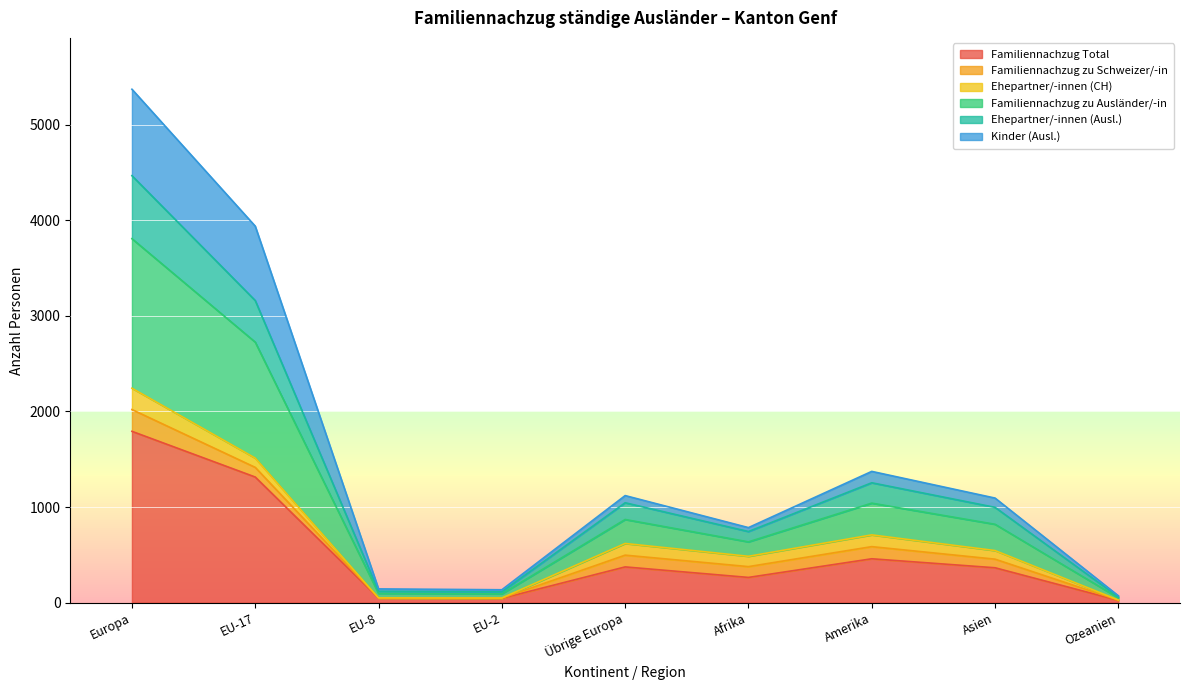

At which label does Familiennachzug Total reach its peak?

Europa